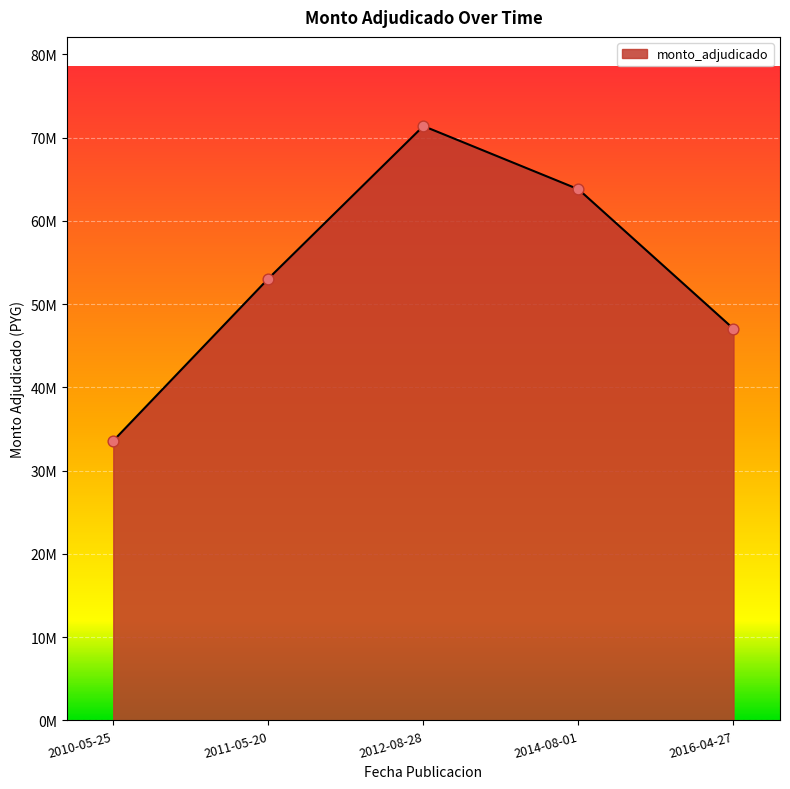

Approximately how many times larger is the value at 2011-05-20 compared to 2014-08-01?

0.8